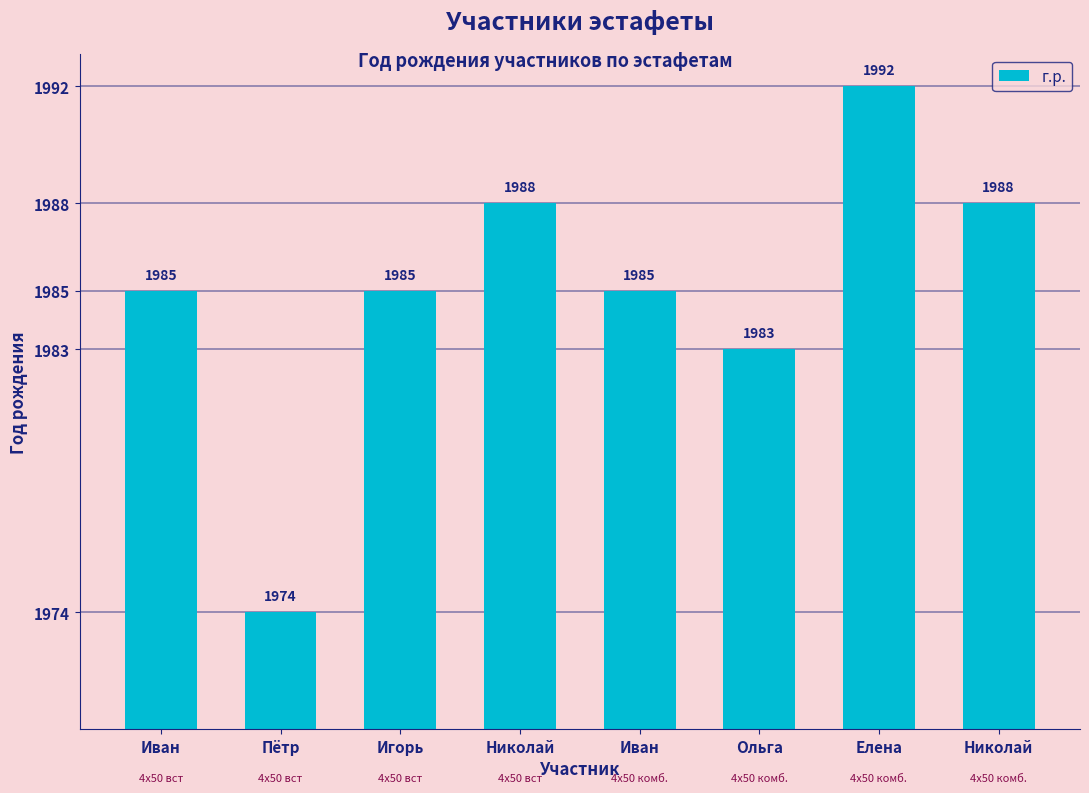

What is the difference between the second highest and minimum values?

14